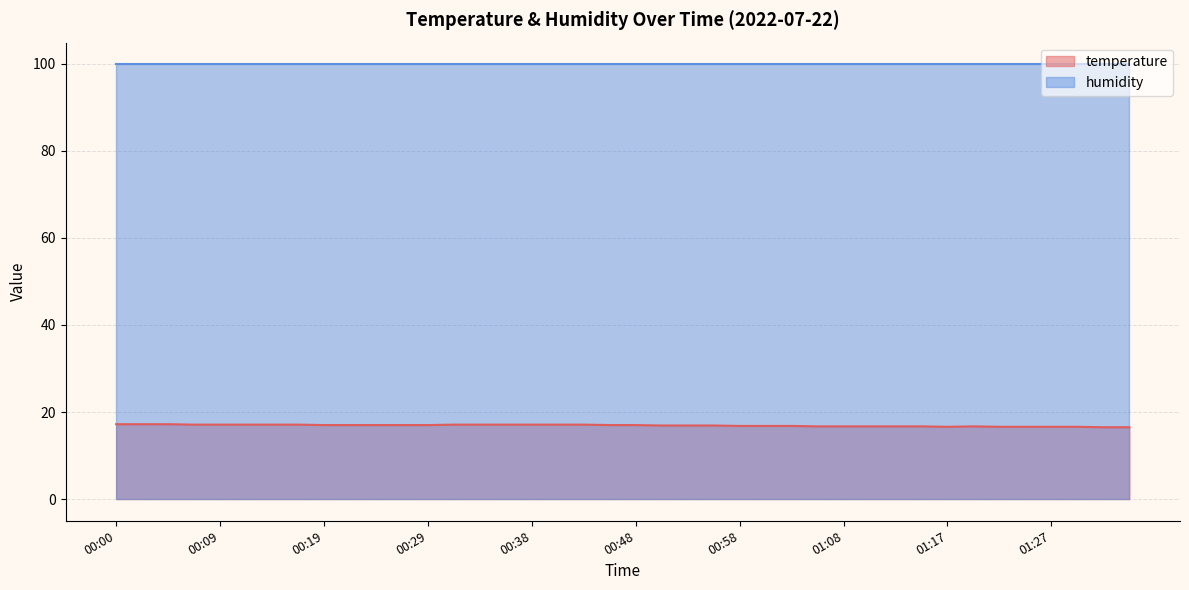

Between 00:53 and 01:00, which is larger?

00:53